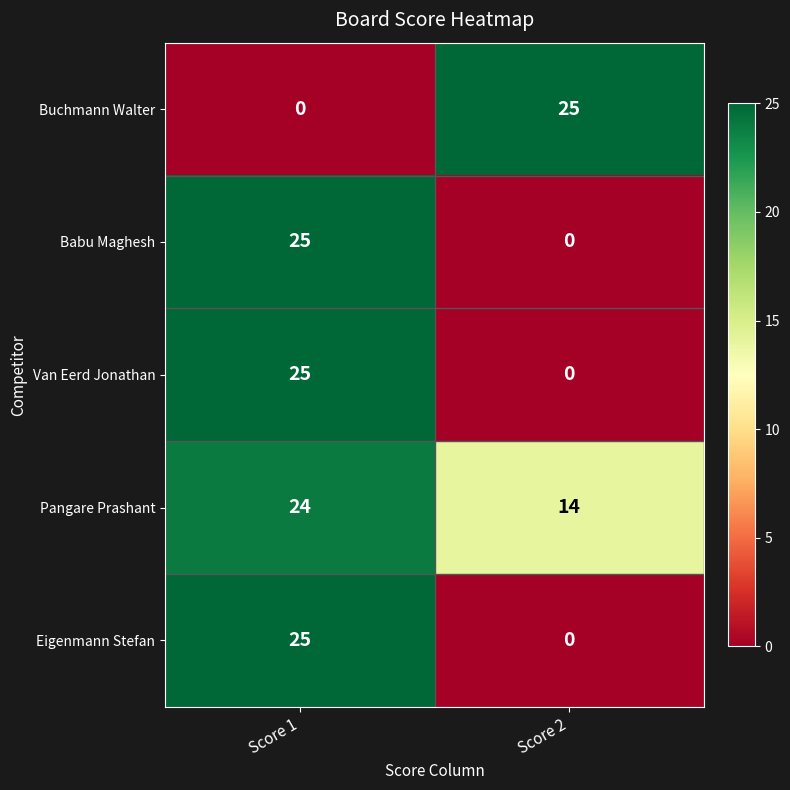

What is the difference between the Van Eerd Jonathan values at Score 2 and Score 1?

25